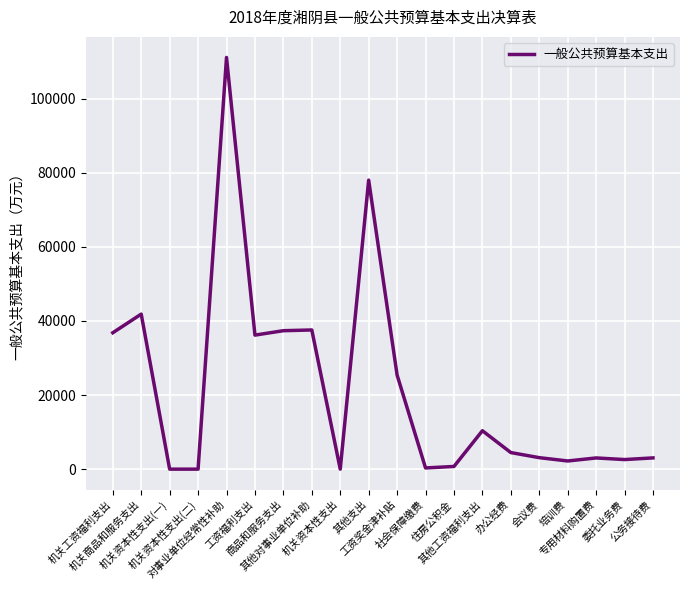

What is the change in value from 其他对事业单位补助 to 住房公积金?

-36843